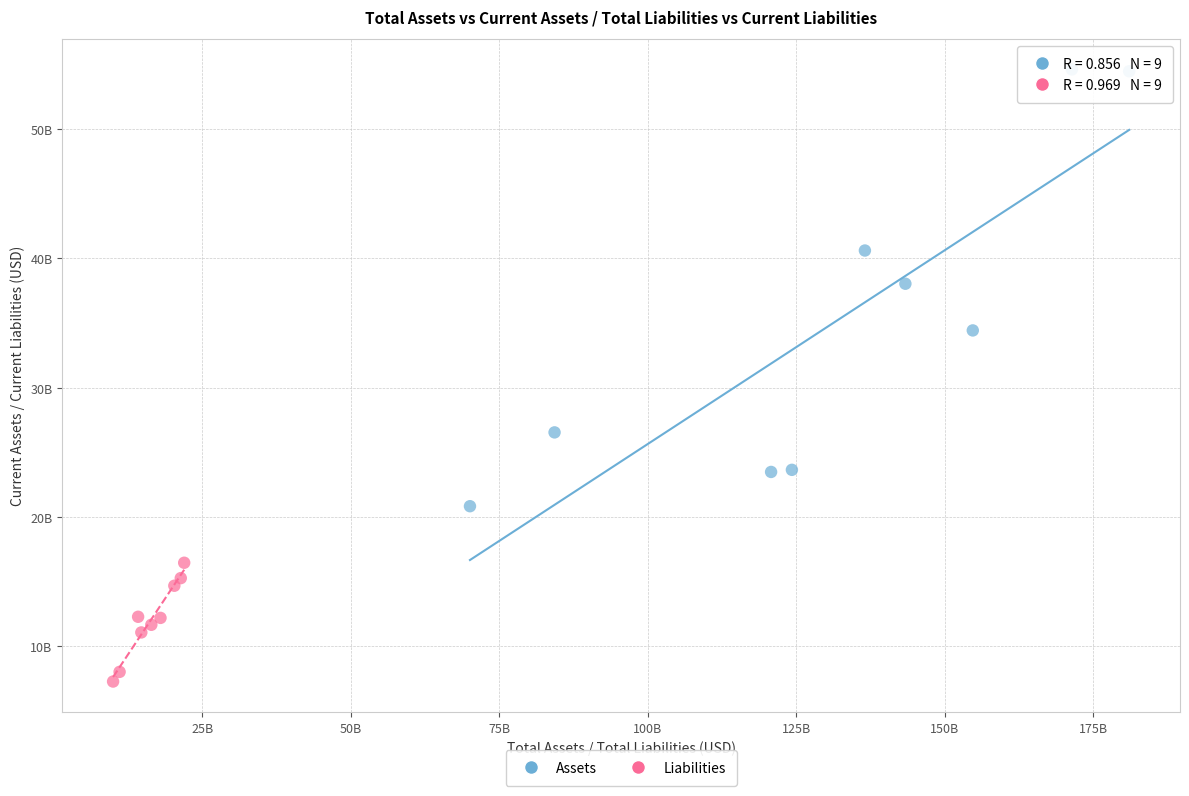

Which series reaches the minimum Y coordinate?

Liabilities